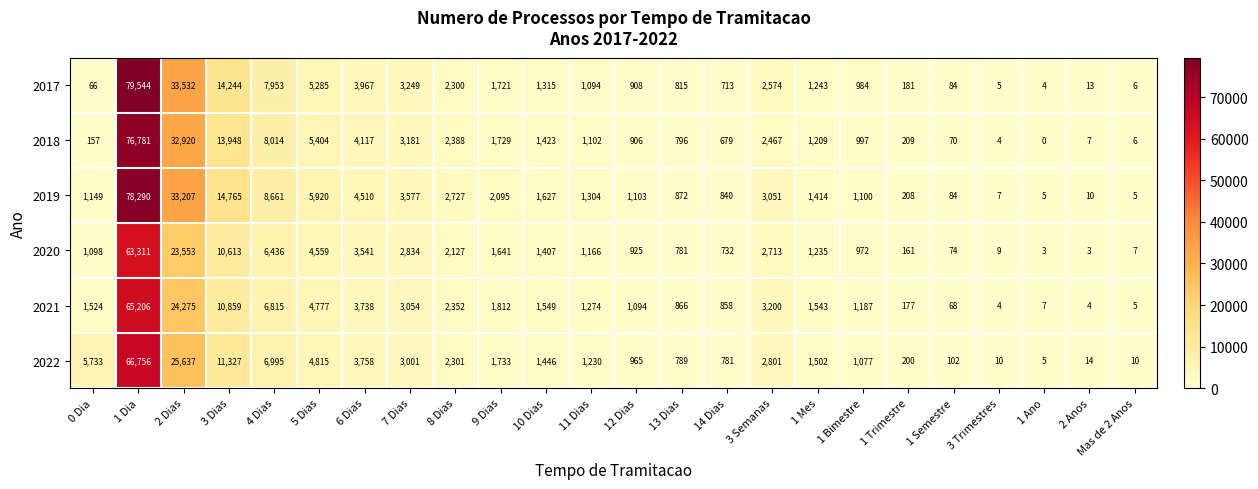

Between 10 Dias and 1 Ano, which series saw the biggest shift?

2019